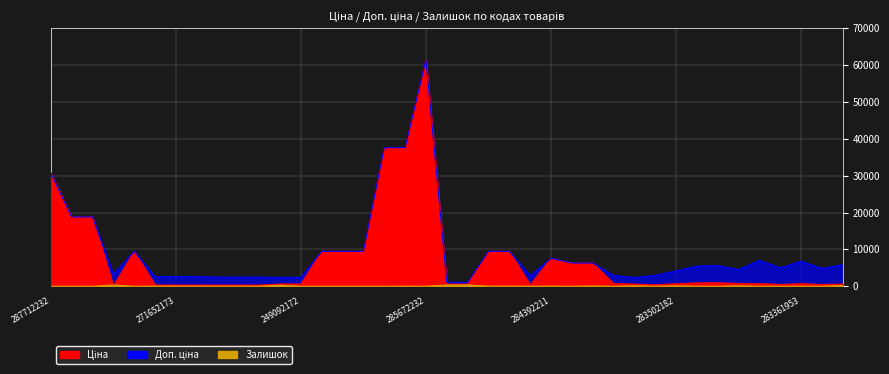

What is the total value across all series at 22?

18993.1